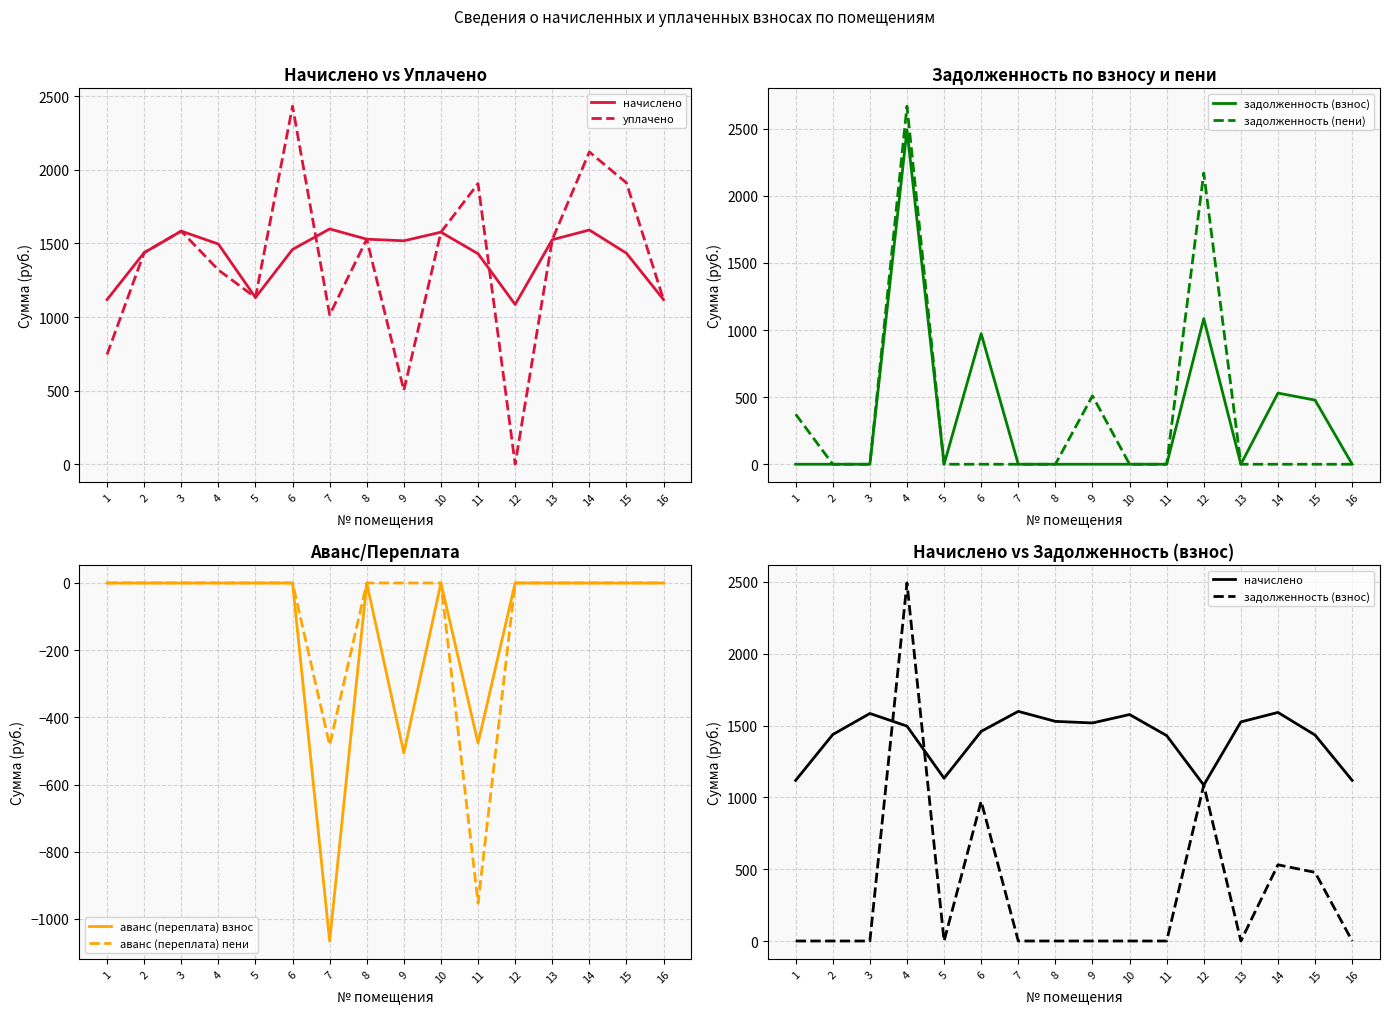

What is the highest value of the уплачено series?

2431.8